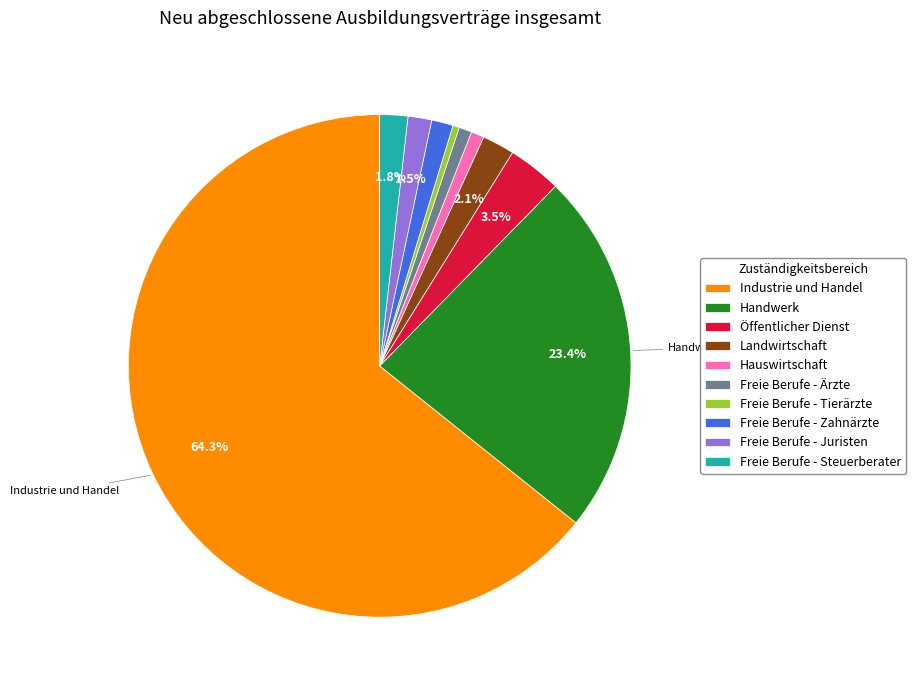

Is it true that Industrie und Handel is 75% of the pie?

False